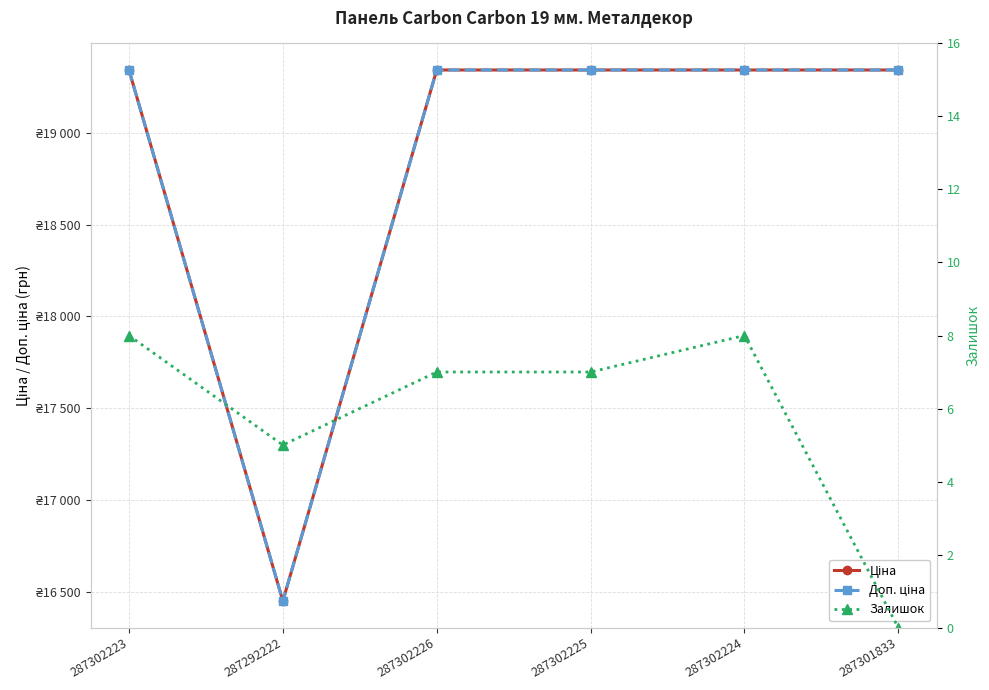

How many distinct data groups are displayed?

3